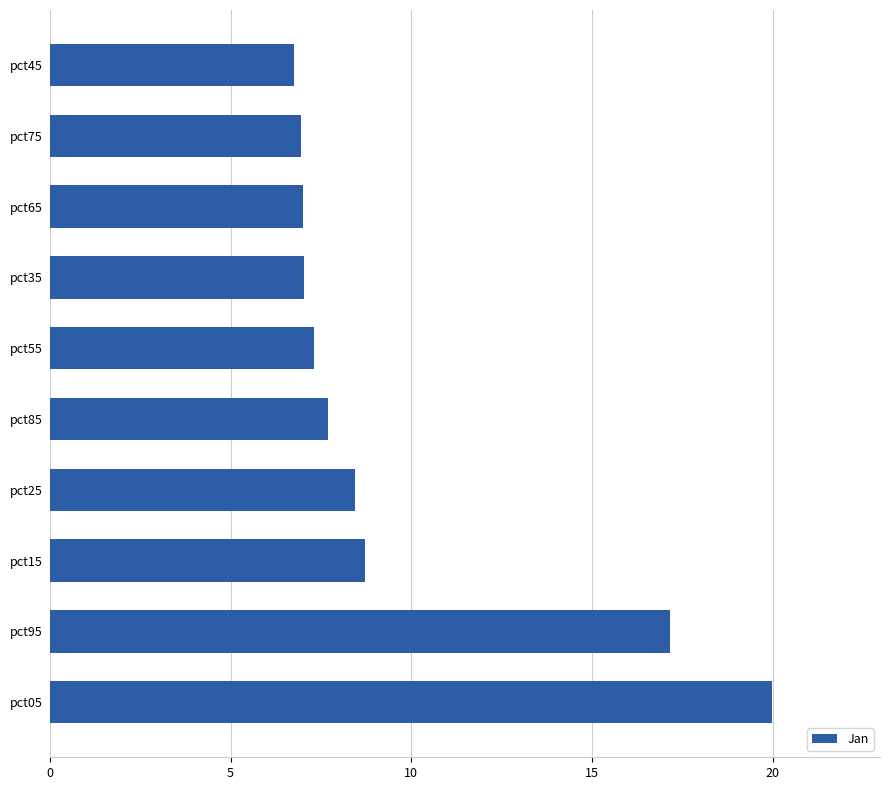

What value does the data have at pct95?

17.2